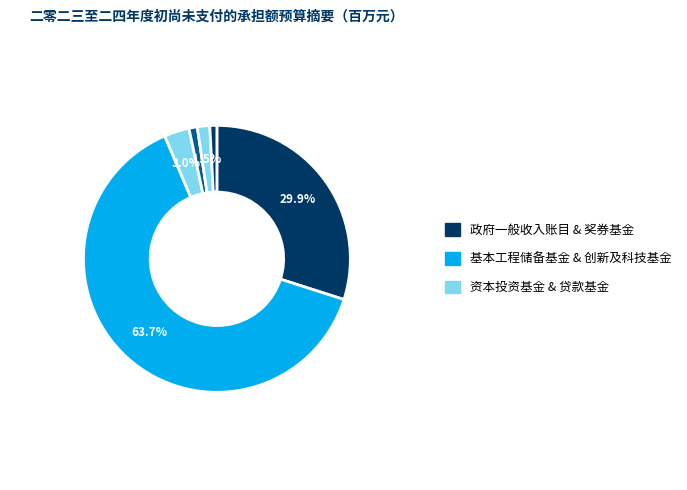

How many slices are in this pie chart?

6